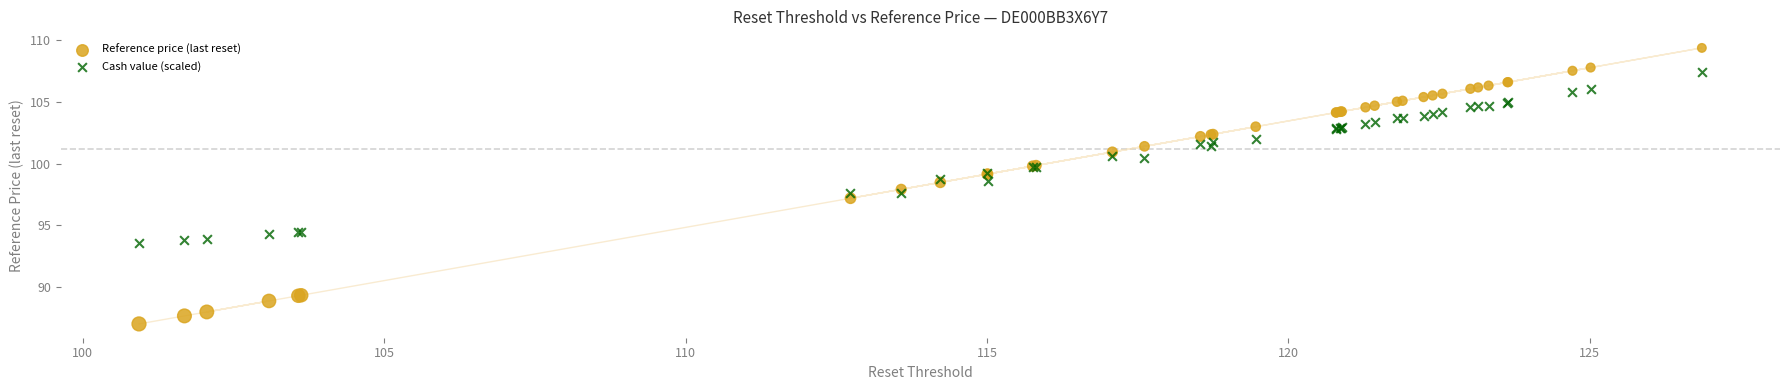

Which series reaches the maximum Y coordinate?

Reference price (last reset)